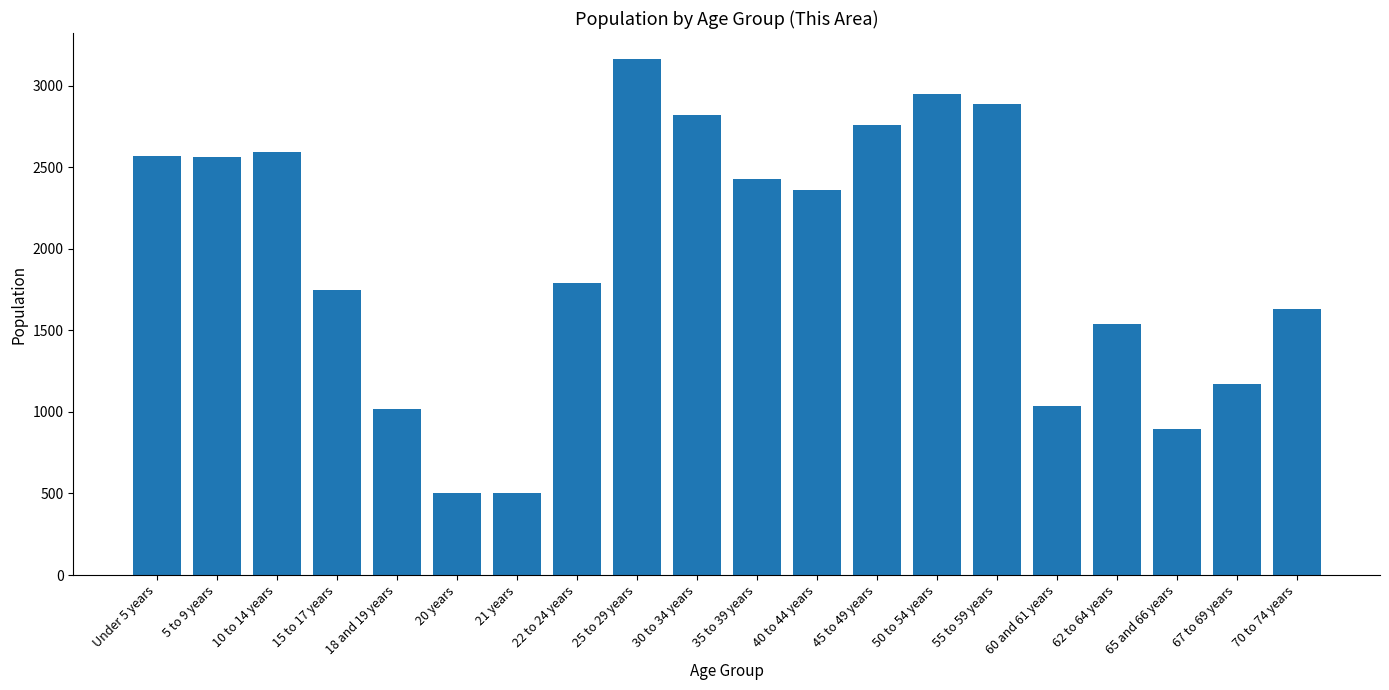

What is the change in value from 22 to 24 years to 62 to 64 years?

-250